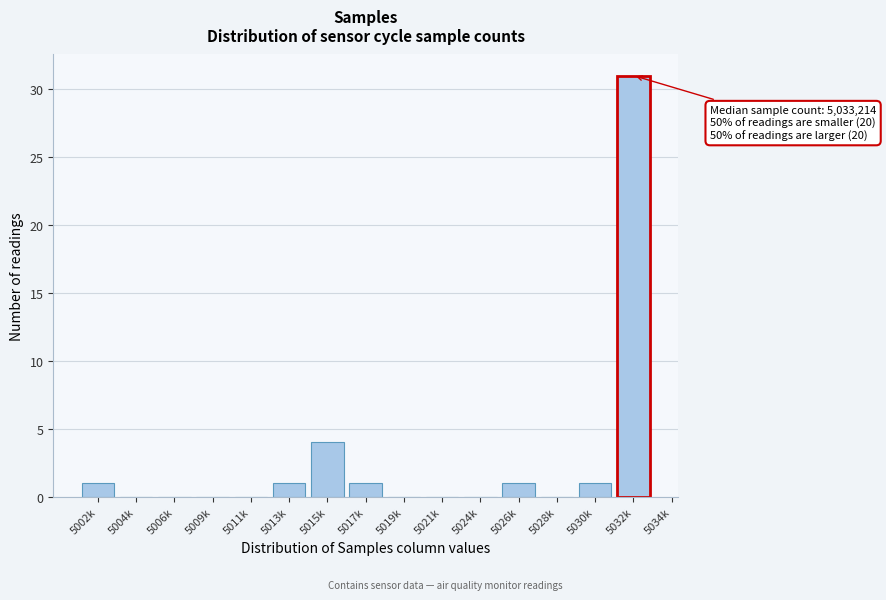

Reading left to right, list all the values displayed in this chart.

5002k=1	5004k=0	5006k=0	5009k=0	5011k=0	5013k=1	5015k=4	5017k=1	5019k=0	5021k=0	5024k=0	5026k=1	5028k=0	5030k=1	5032k=31